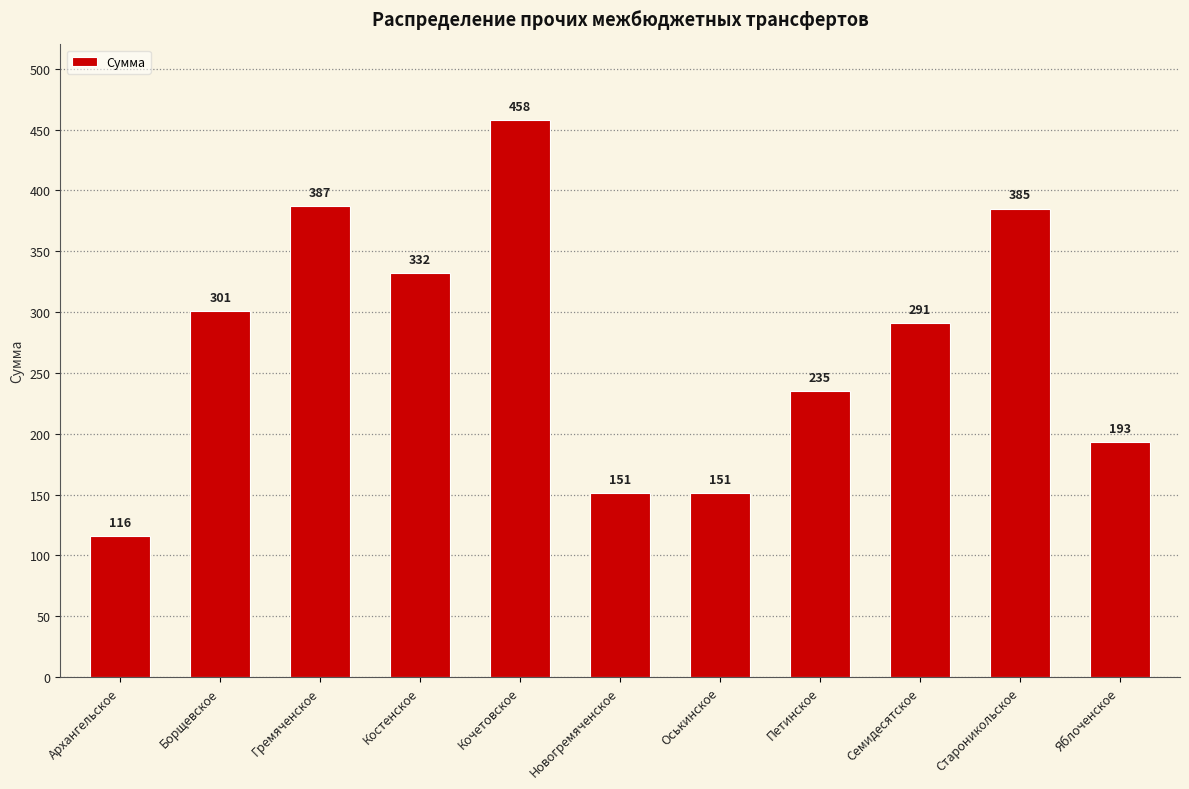

Read the value at Семидесятское.

291